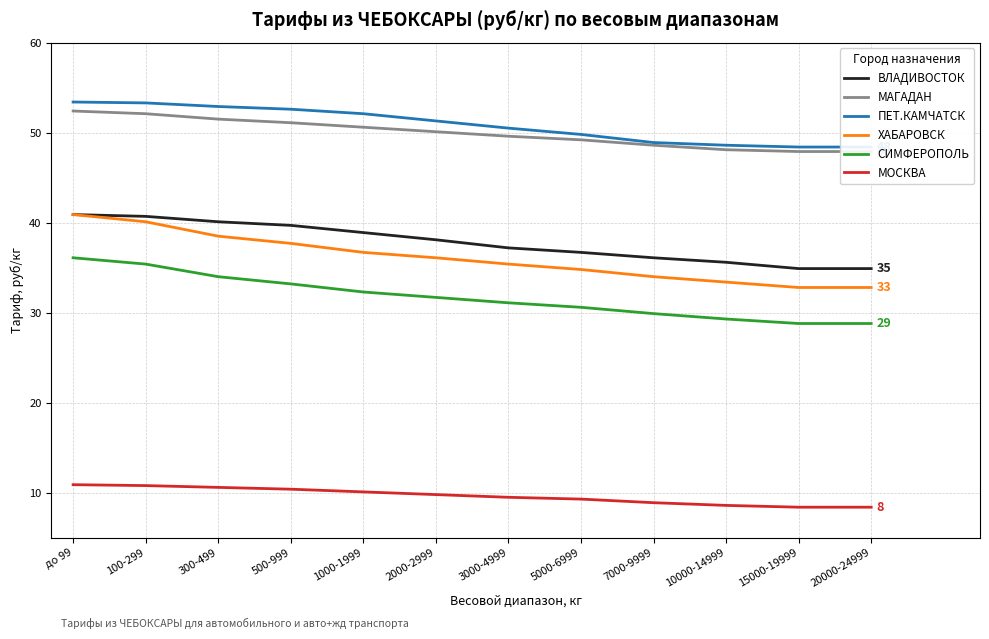

Where does the ПЕТ.КАМЧАТСК series first go above 51?

до 99